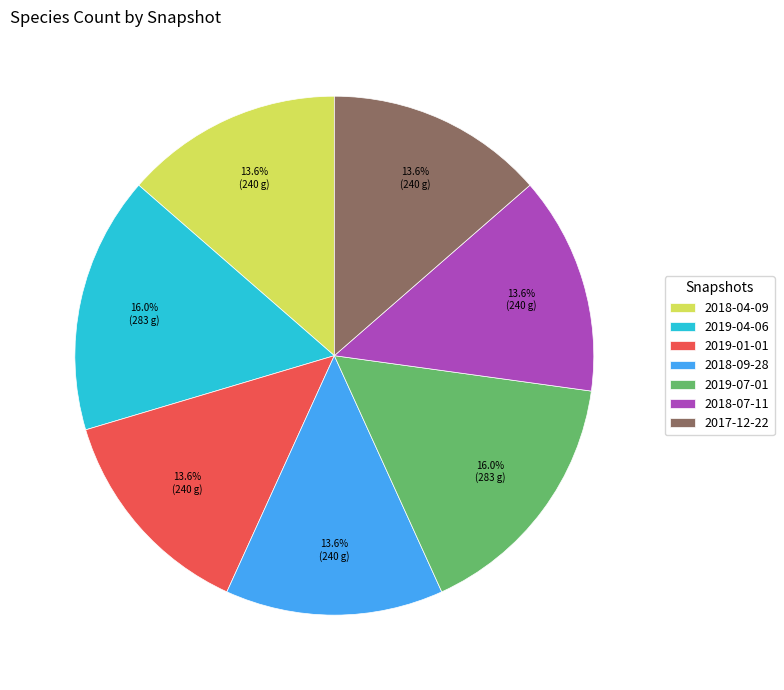

Does any single category account for the majority?

No